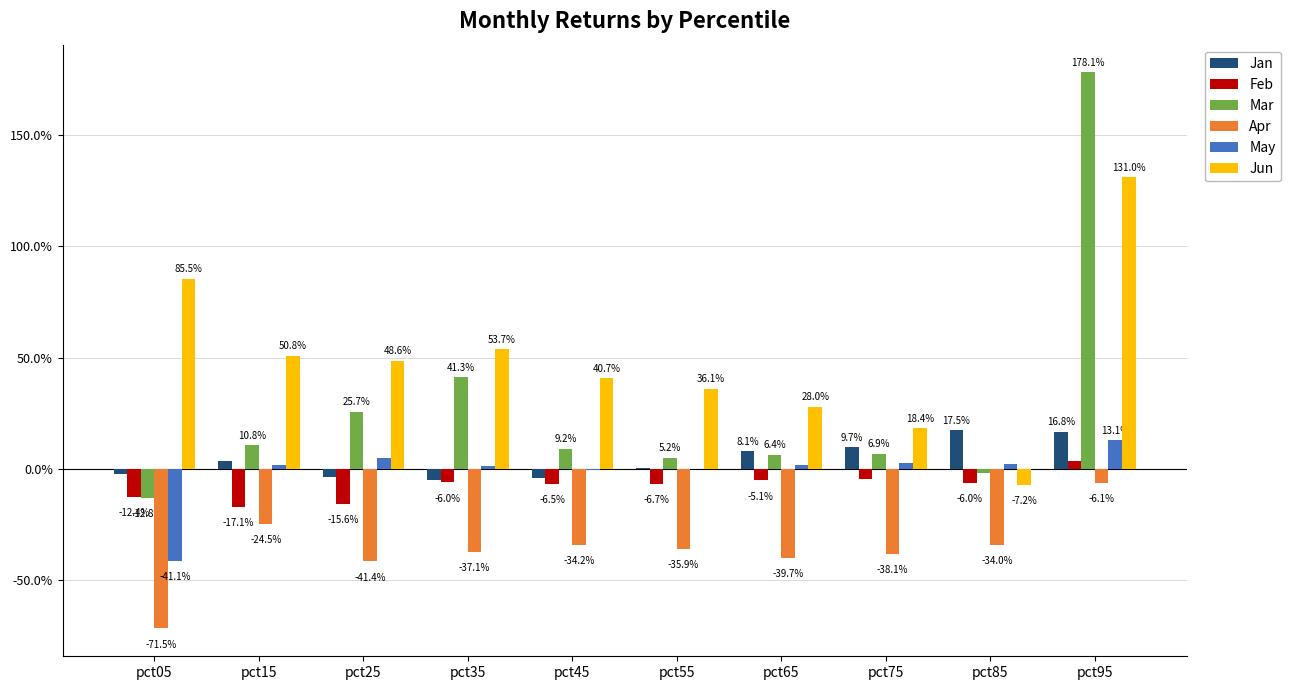

Does the chart contain stacked bars?

No